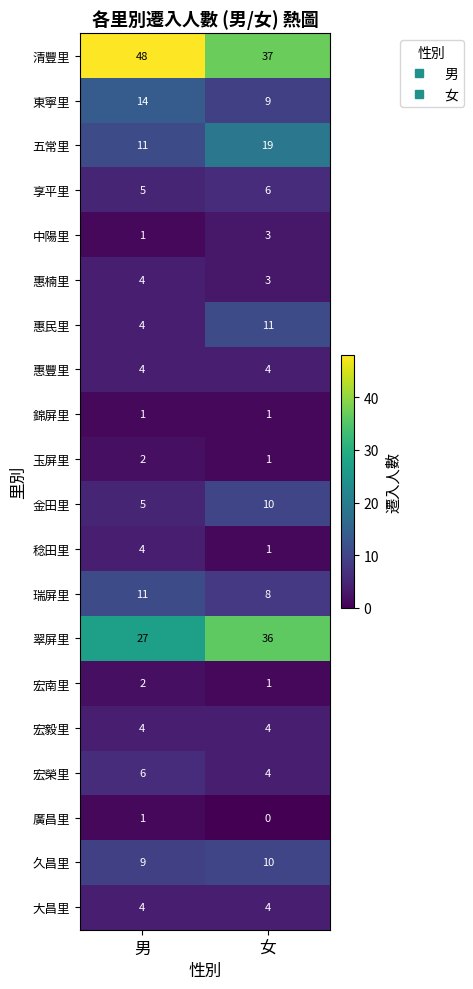

Count the number of data series in this chart.

20